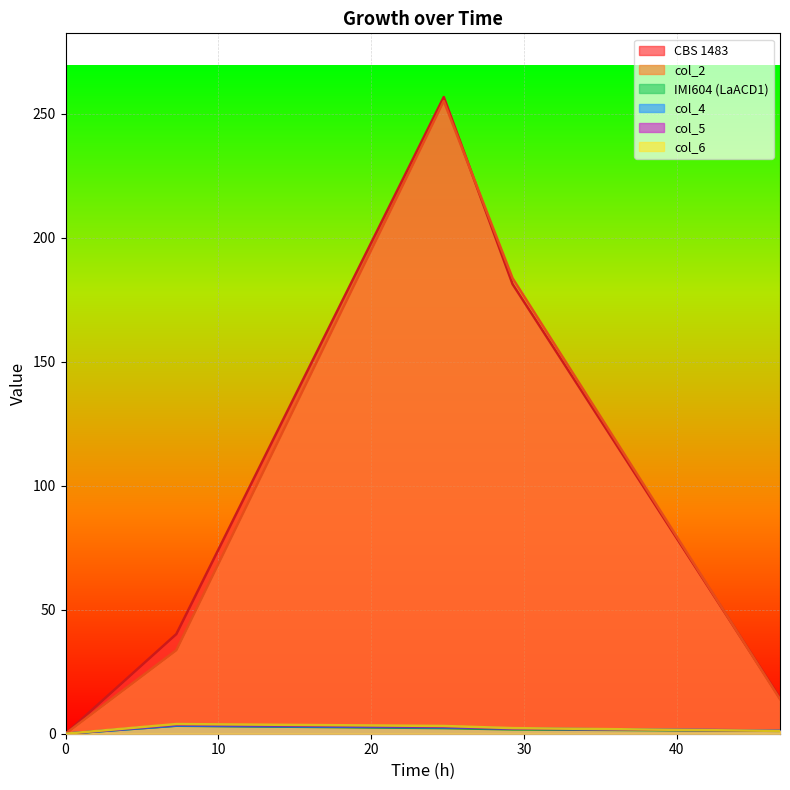

At which category is the sum across all series the highest?

24.75